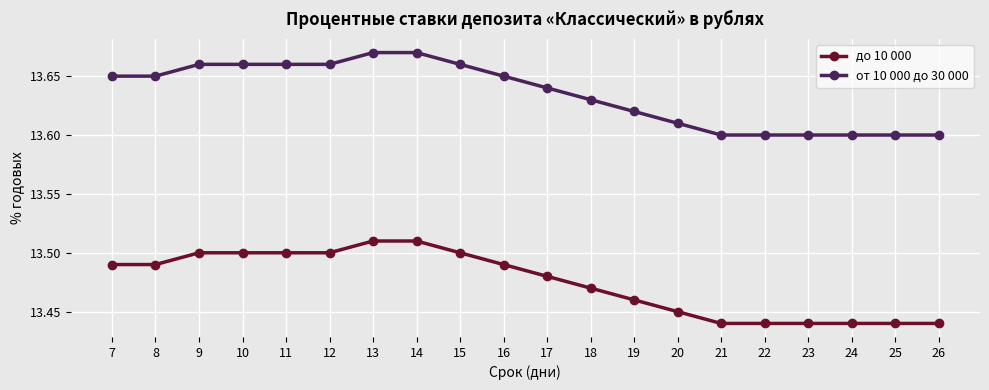

Does the chart display data point markers on the line(s)?

Yes